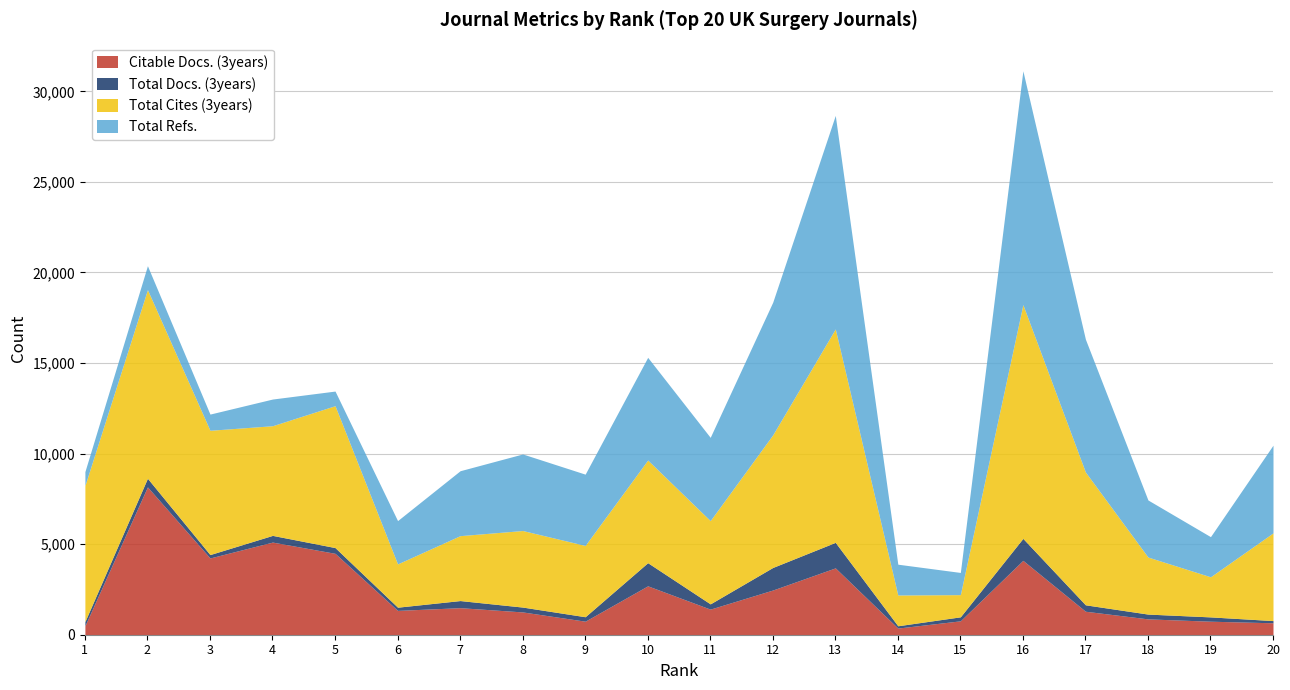

At how many categories does at least one series exceed 5791?

9